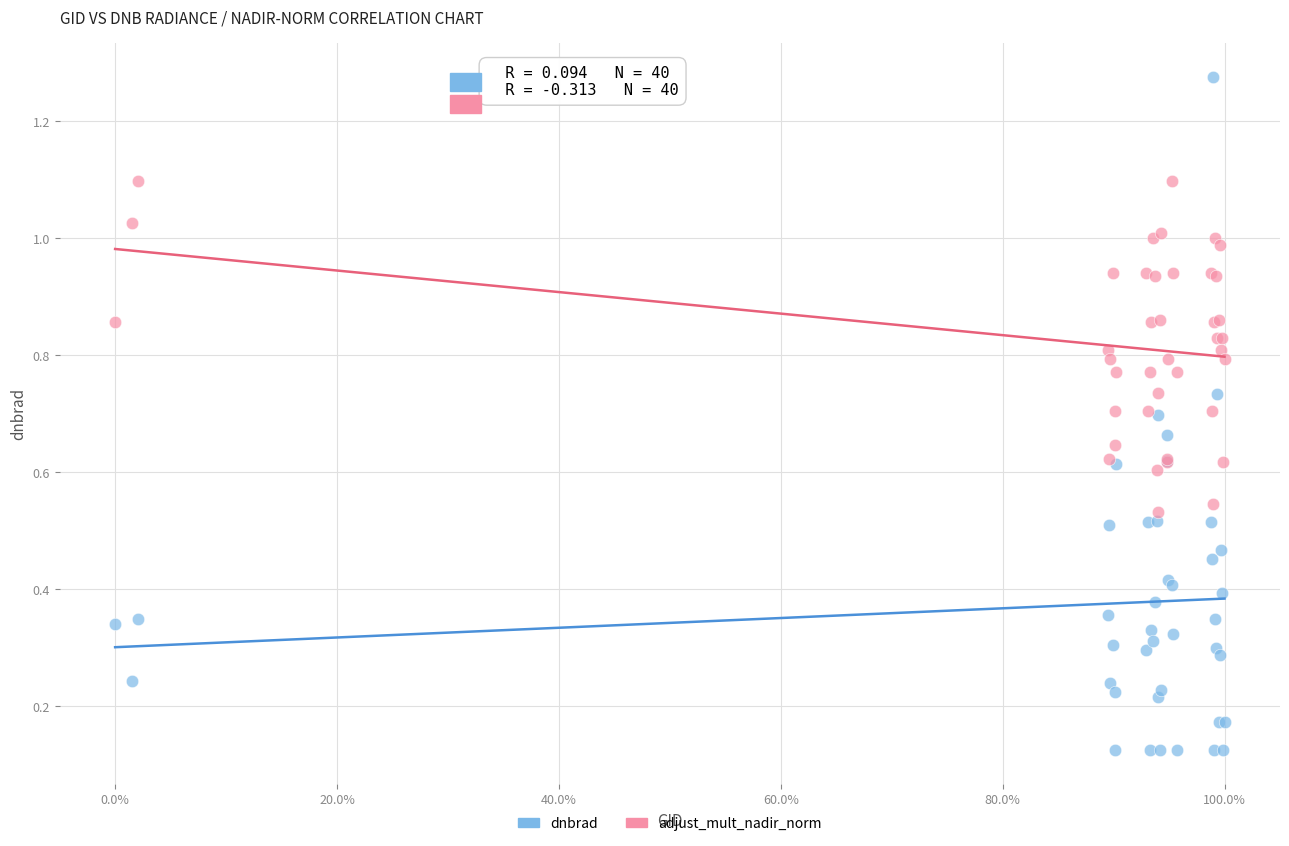

Which series has the largest Y range (max minus min)?

dnbrad